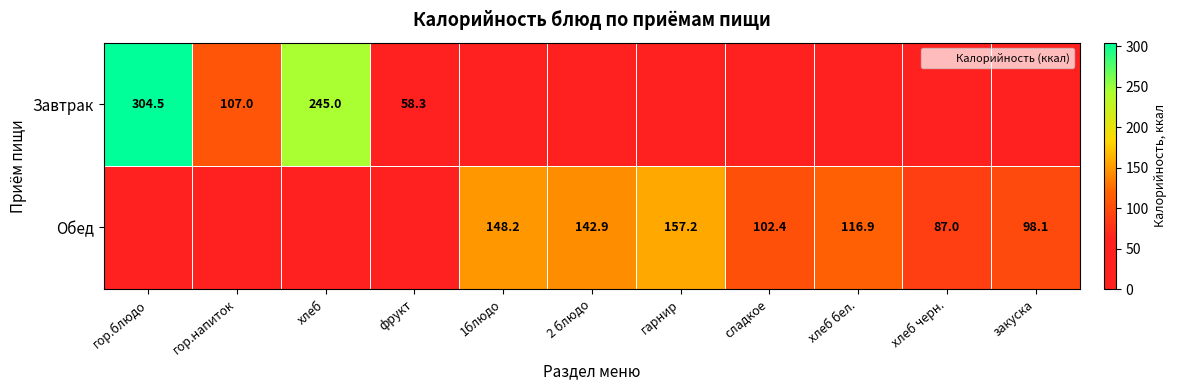

List the labels in order of Обед value, smallest first.

гор.блюдо, гор.напиток, хлеб, фрукт, хлеб черн., закуска, сладкое, хлеб бел., 2 блюдо, 1блюдо, гарнир